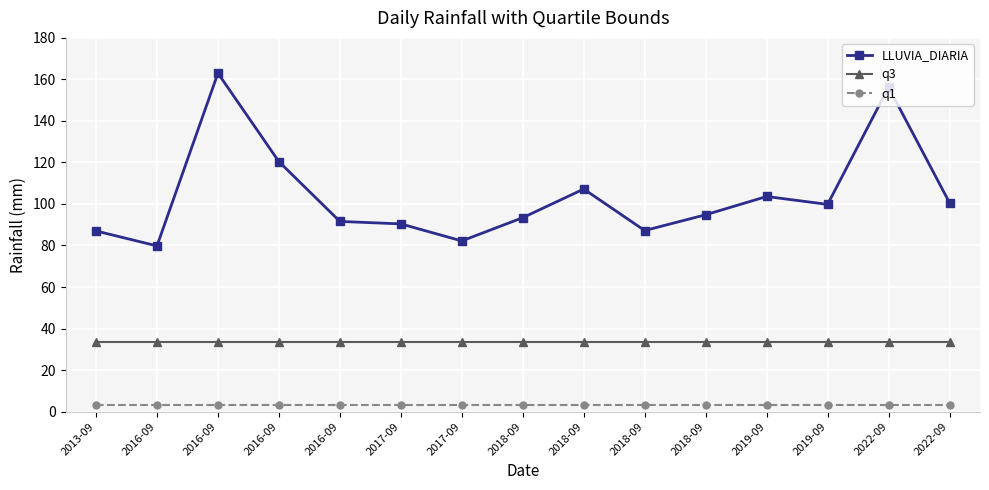

How many categories are shown in the chart?

15